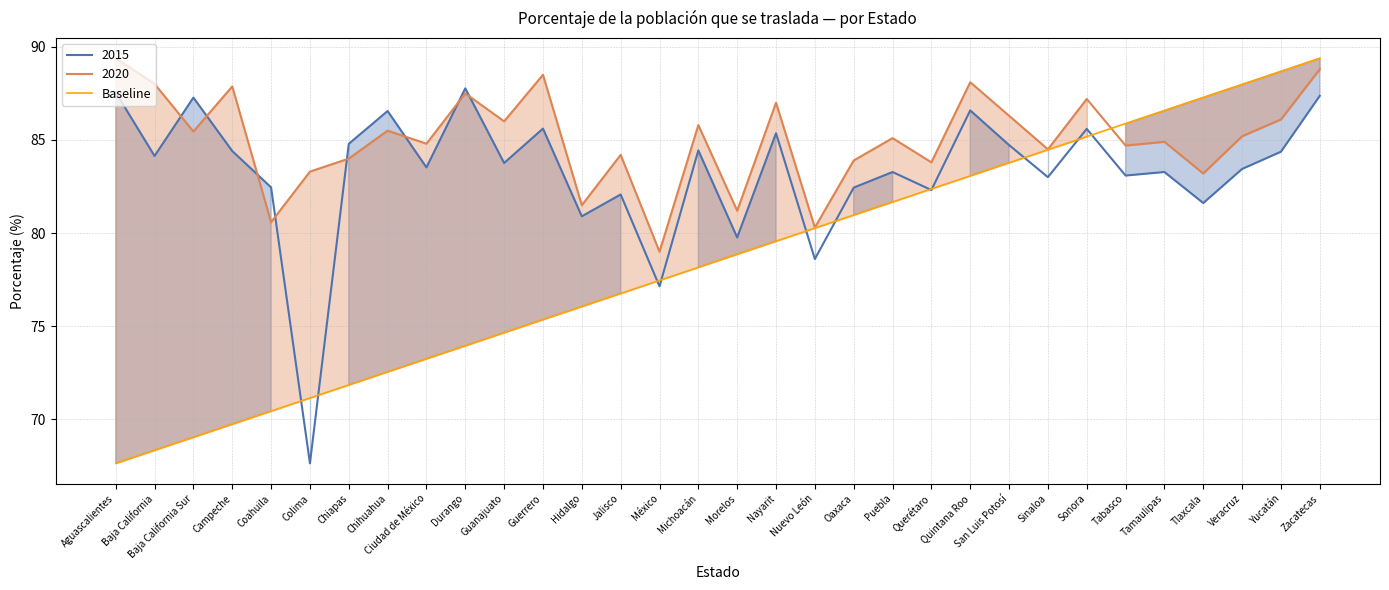

What is the label of the 1st point from the left?

Aguascalientes